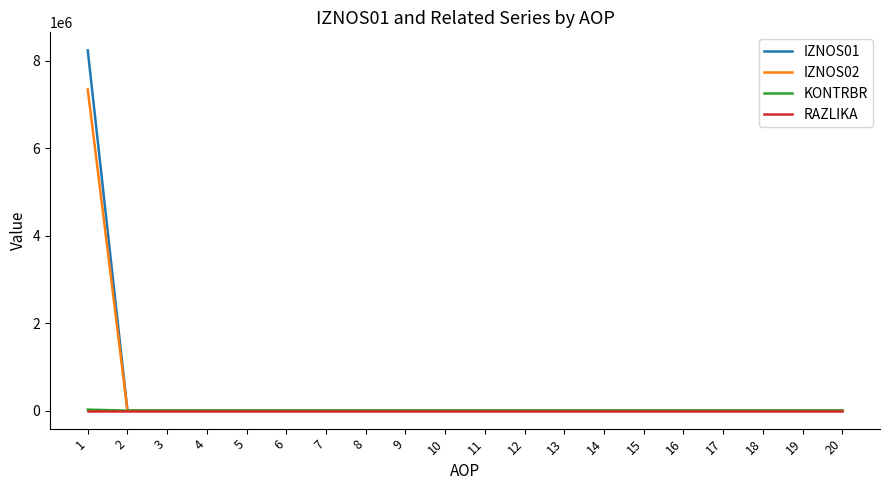

What is the greatest value displayed?

8242568.6